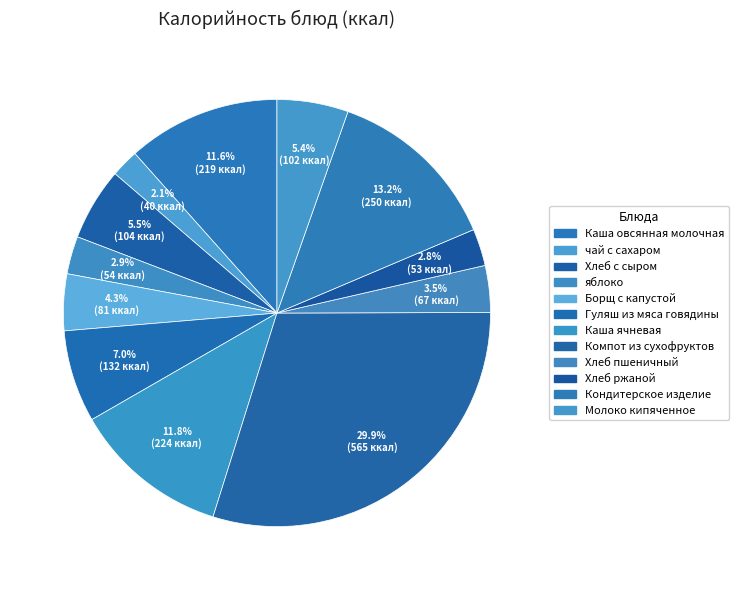

Rank the categories by value from lowest to highest.

чай с сахаром, Хлеб ржаной, яблоко, Хлеб пшеничный, Борщ с капустой, Молоко кипяченное, Хлеб с сыром, Гуляш из мяса говядины, Каша овсянная молочная, Каша ячневая, Кондитерское изделие, Компот из сухофруктов